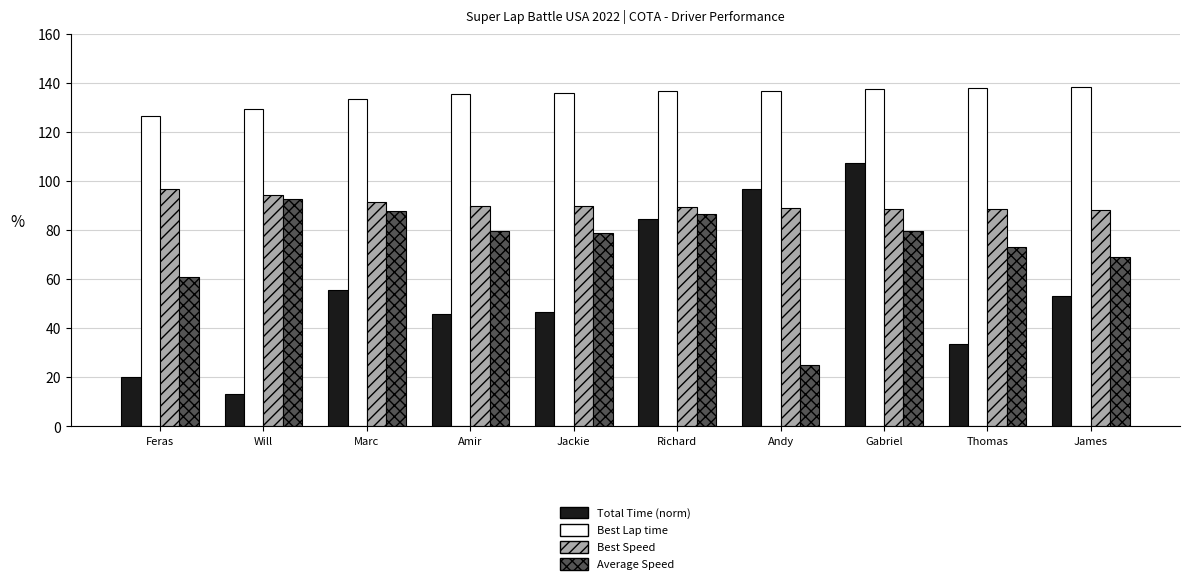

What are all the series names shown in the legend?

Total Time (norm), Best Lap time, Best Speed, Average Speed